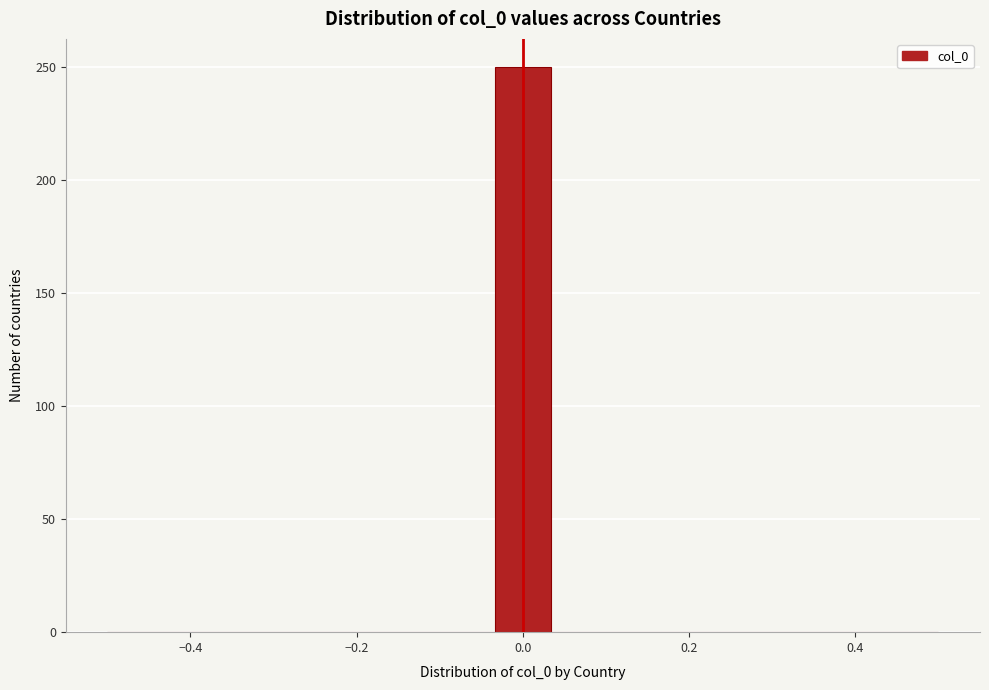

Read against the x-axis, roughly where is the centre of the tallest bar?

0.00